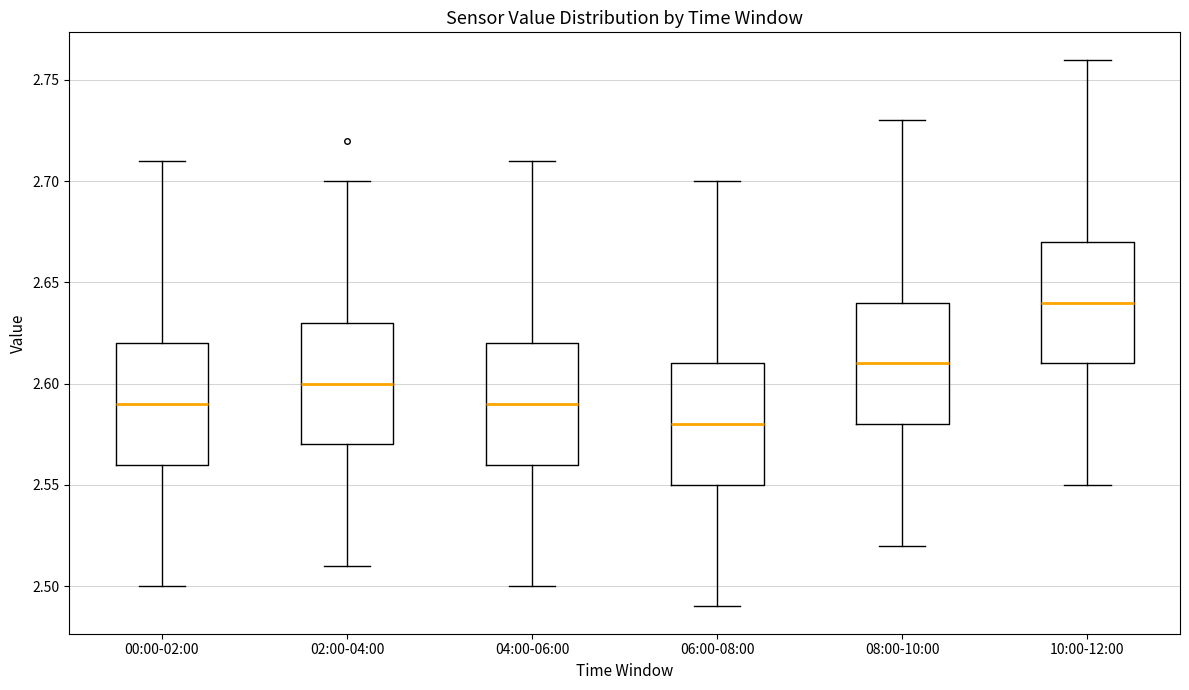

Reading left to right, transcribe this box plot: for each box, give where its median line is, the range the box spans, and where its two whiskers end, as read against the y-axis. The values are not printed on the chart, so give them approximately, as read against the axis.

00:00-02:00: median 2.59, box 2.56 to 2.62, whiskers 2.50 to 2.71
02:00-04:00: median 2.60, box 2.57 to 2.63, whiskers 2.51 to 2.70
04:00-06:00: median 2.59, box 2.56 to 2.62, whiskers 2.50 to 2.71
06:00-08:00: median 2.58, box 2.55 to 2.61, whiskers 2.49 to 2.70
08:00-10:00: median 2.61, box 2.58 to 2.64, whiskers 2.52 to 2.73
10:00-12:00: median 2.64, box 2.61 to 2.67, whiskers 2.55 to 2.76